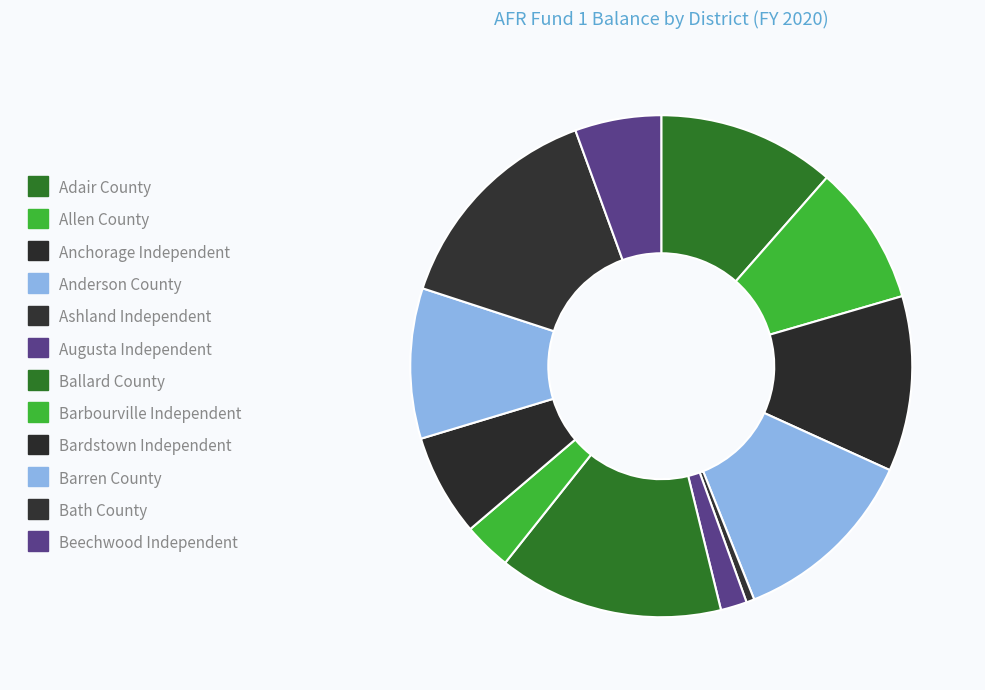

Is the sum of Anderson County and Allen County greater than half?

No